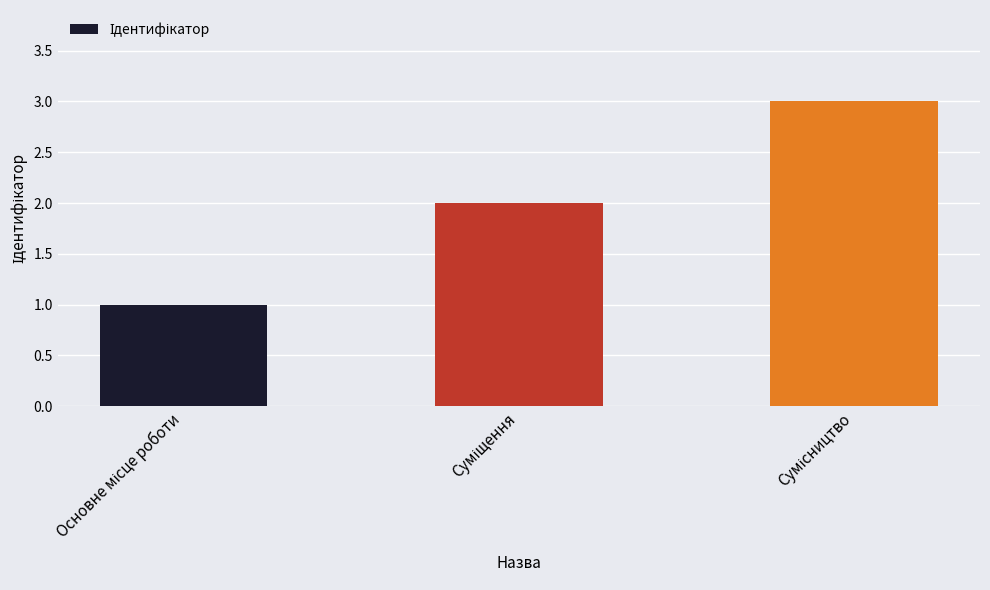

What is the greatest value displayed?

3